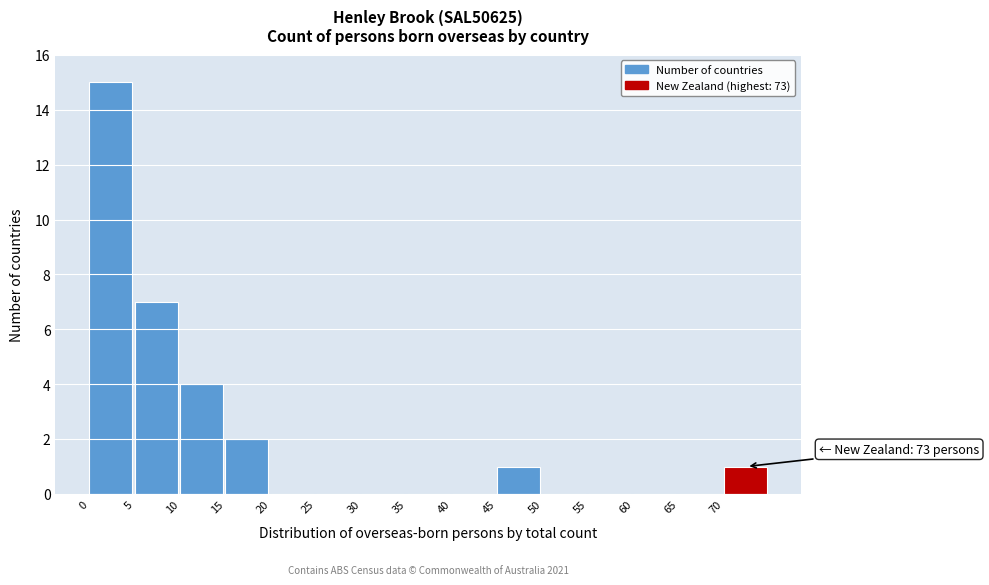

Which range on the x-axis has the tallest bar?

0 to 5